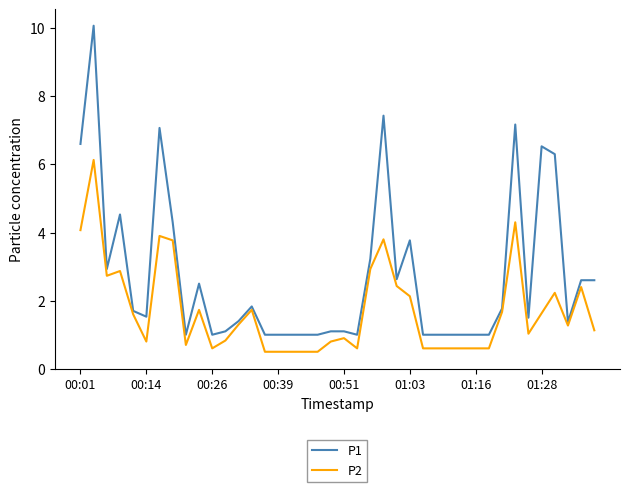

Is this an area chart (filled region under the line)?

No